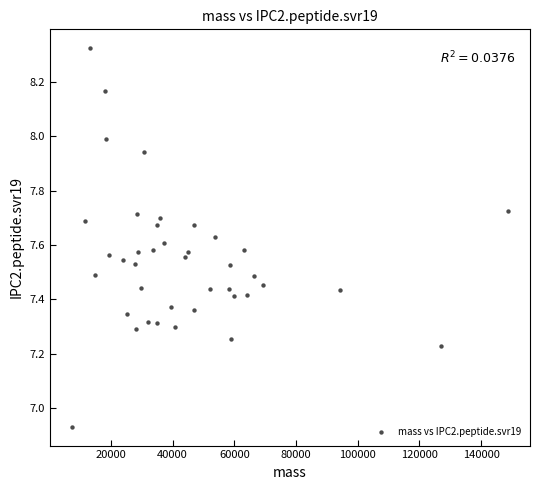

What is the range of Y values (max minus min)?

1.4